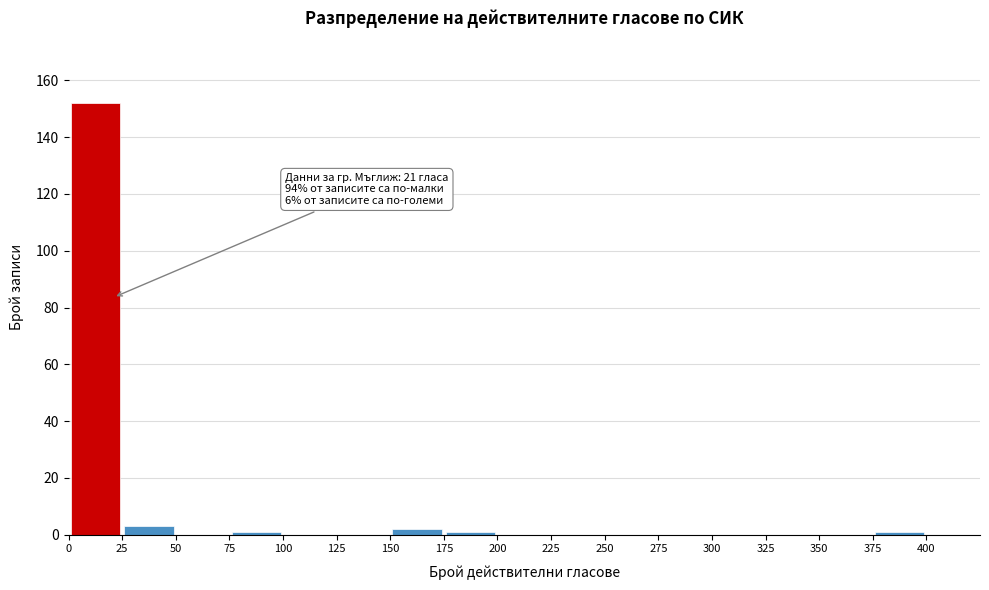

Which range on the x-axis has the tallest bar?

0 to 25